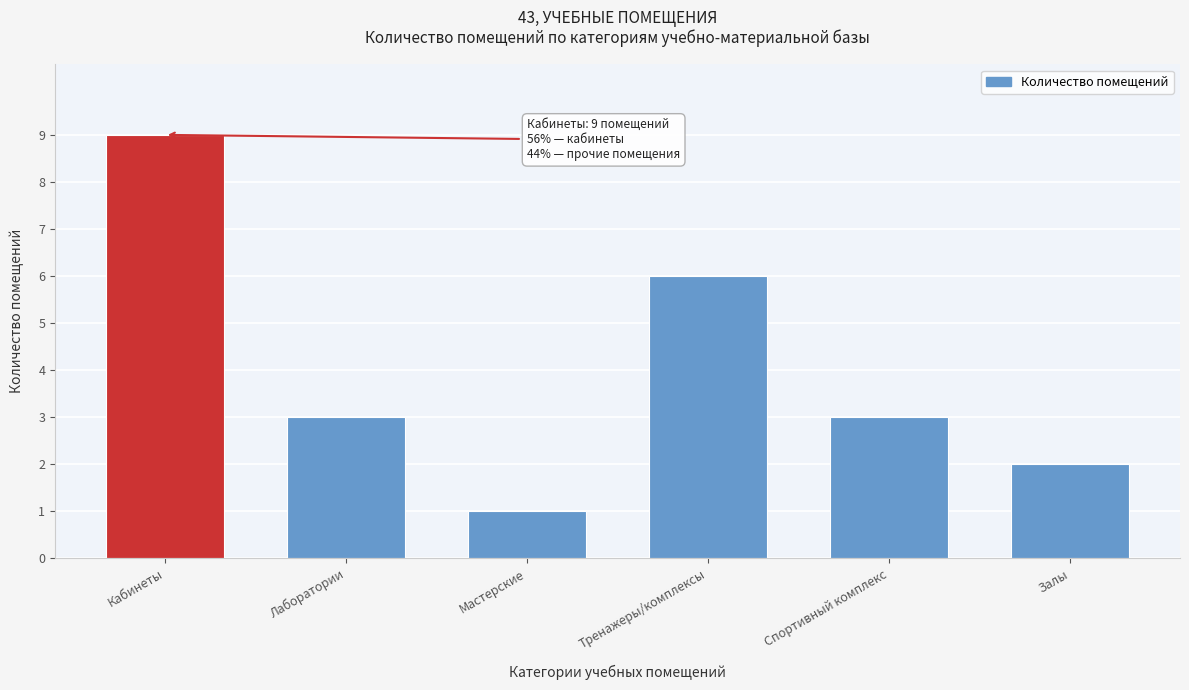

Reading left to right, transcribe all the data shown in this chart.

Кабинеты=9	Лаборатории=3	Мастерские=1	Тренажеры/комплексы=6	Спортивный комплекс=3	Залы=2